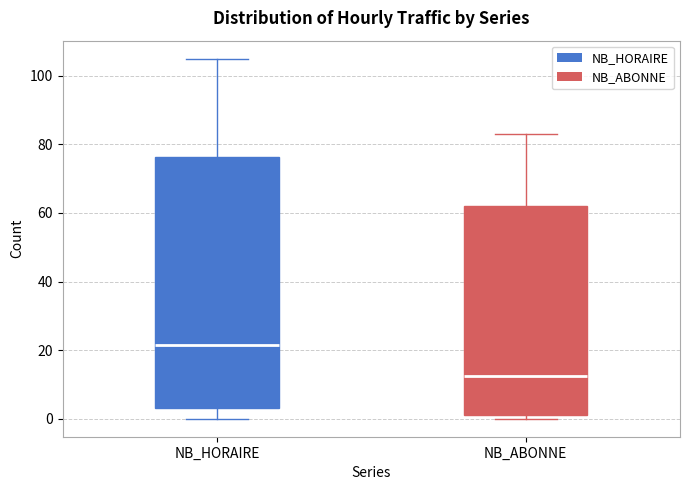

Which box is the tallest, from its lower edge to its upper edge?

NB_HORAIRE